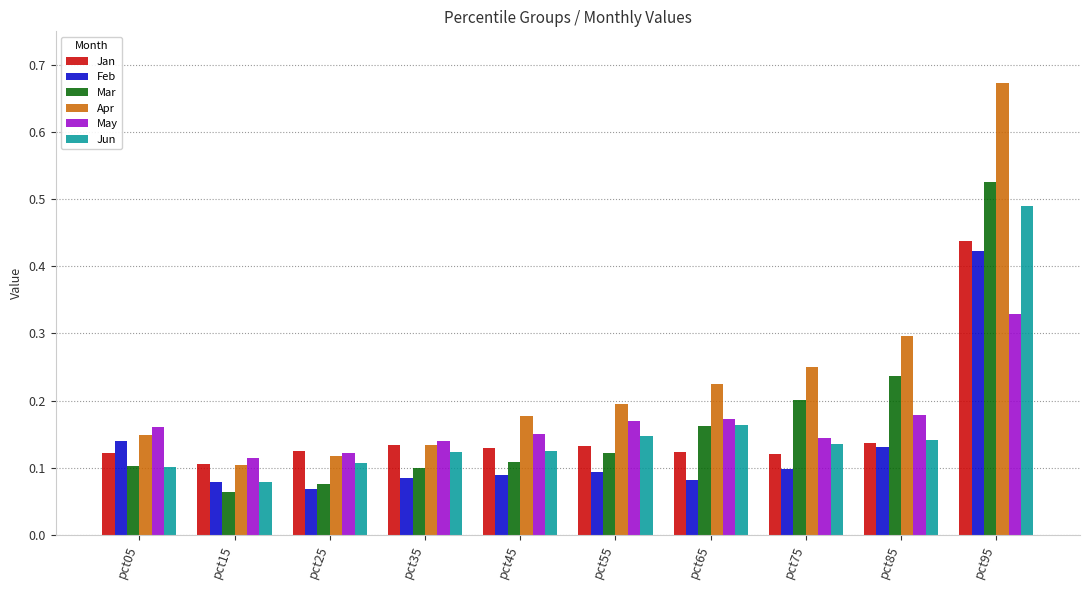

The value of Feb at pct35 is 0.0. True or false?

False